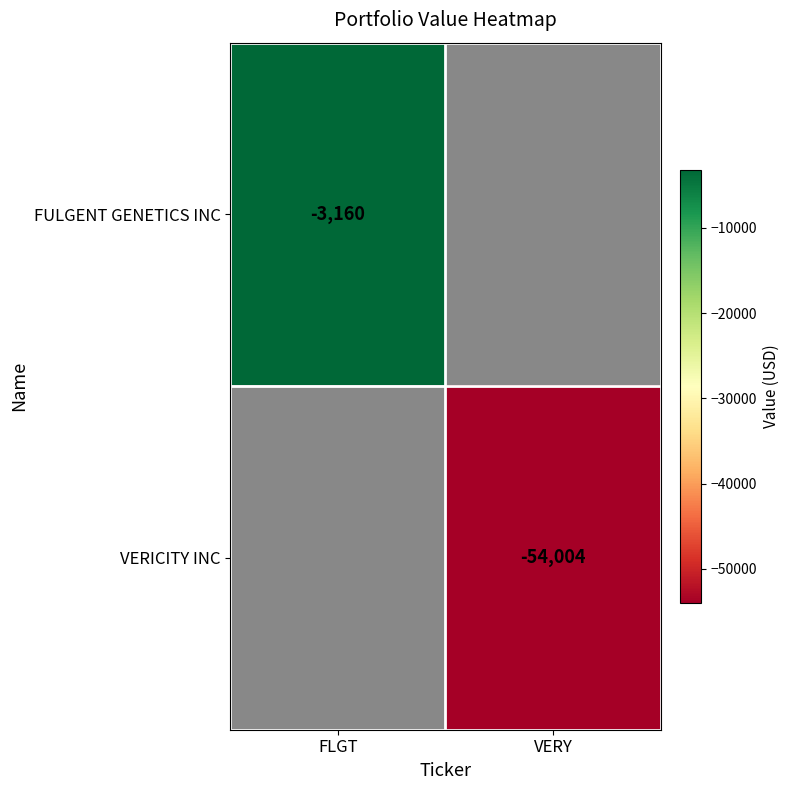

True or false: VERICITY INC has a value of -91162 at VERY.

False